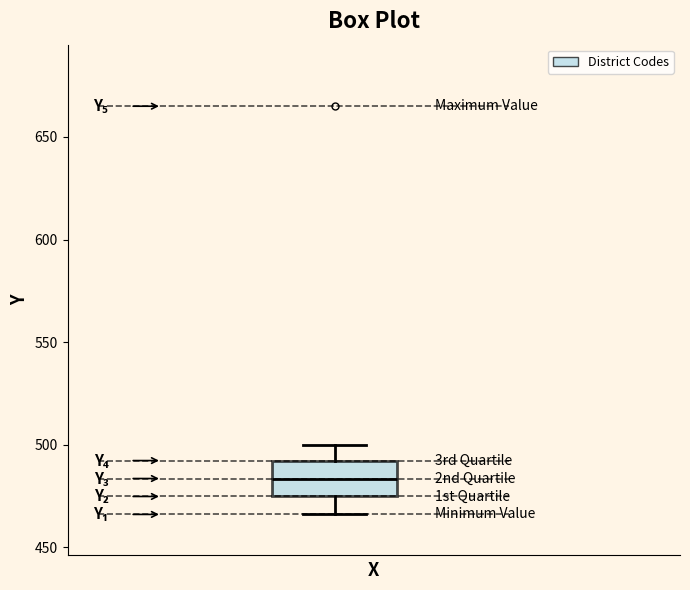

Where does the upper whisker of the box end on the y-axis? The values are not printed on the chart, so give them approximately, as read against the axis.

500